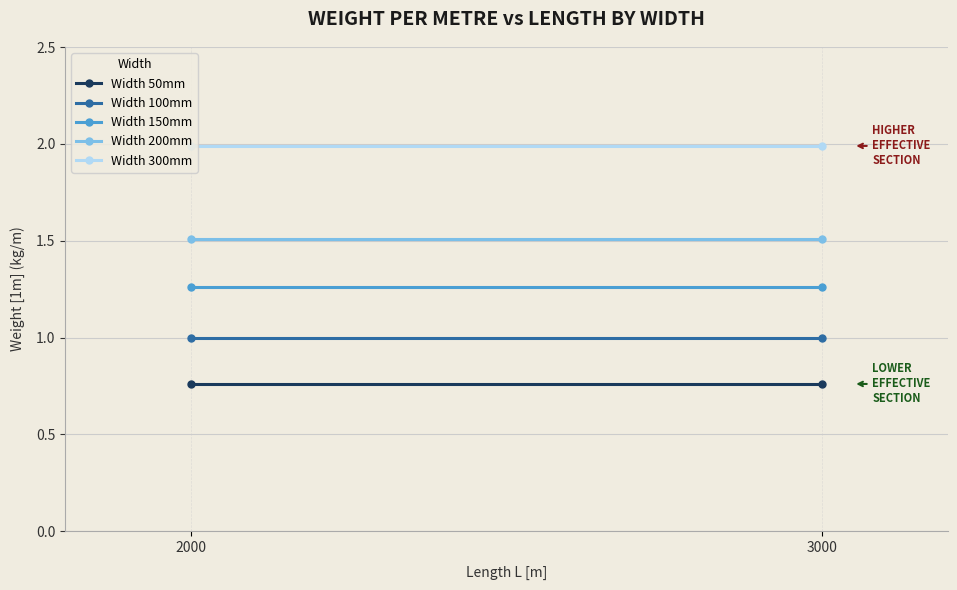

Which series changed the most between 2000 and 3000?

Width 50mm